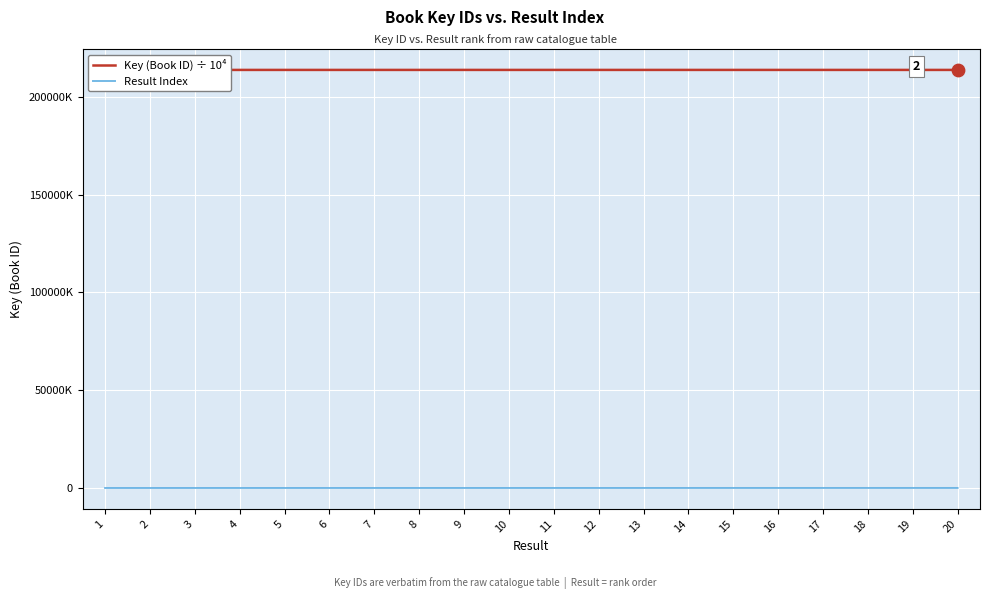

At how many categories does at least one series exceed 6026?

20